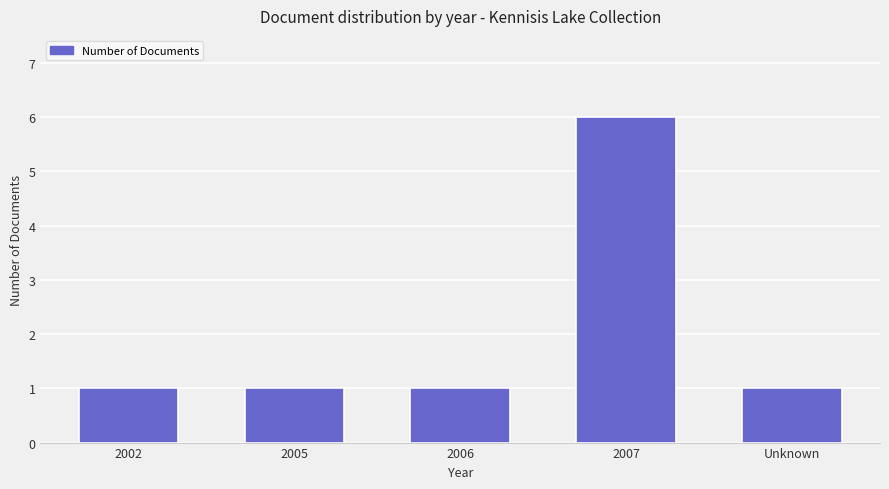

At which category does the chart reach its peak across all series?

2007